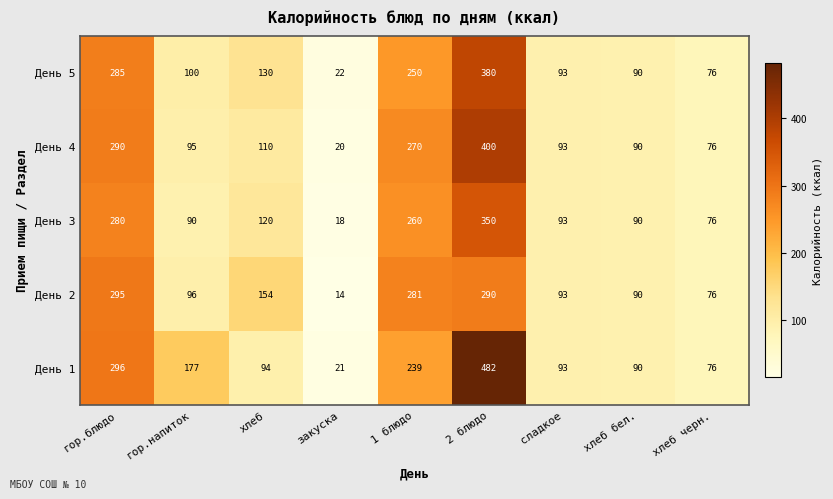

Is it true that День 3 equals 114 at гор.блюдо?

False